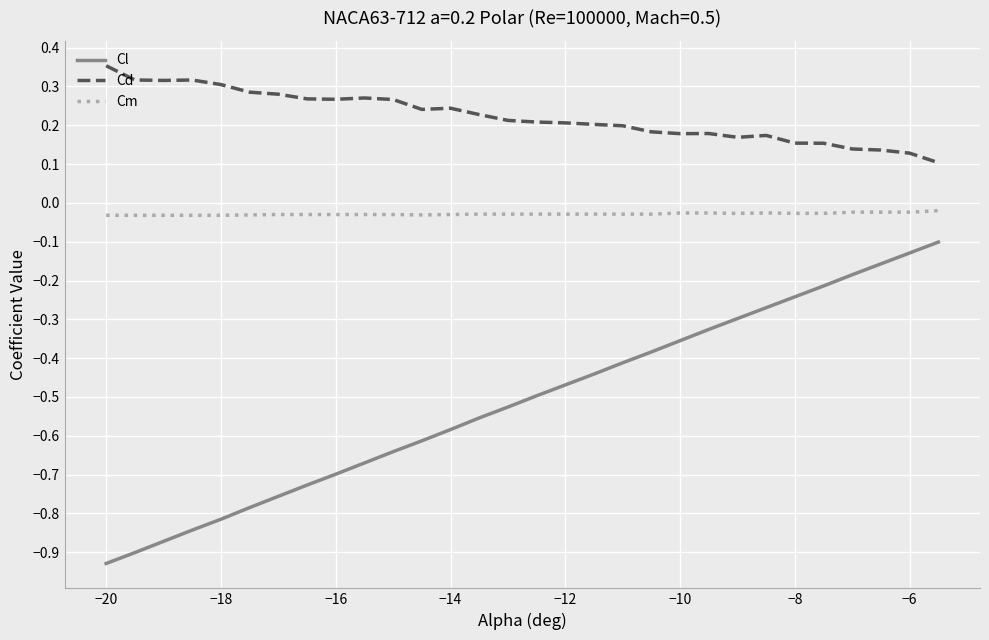

Which series has the largest total across all categories?

Cd